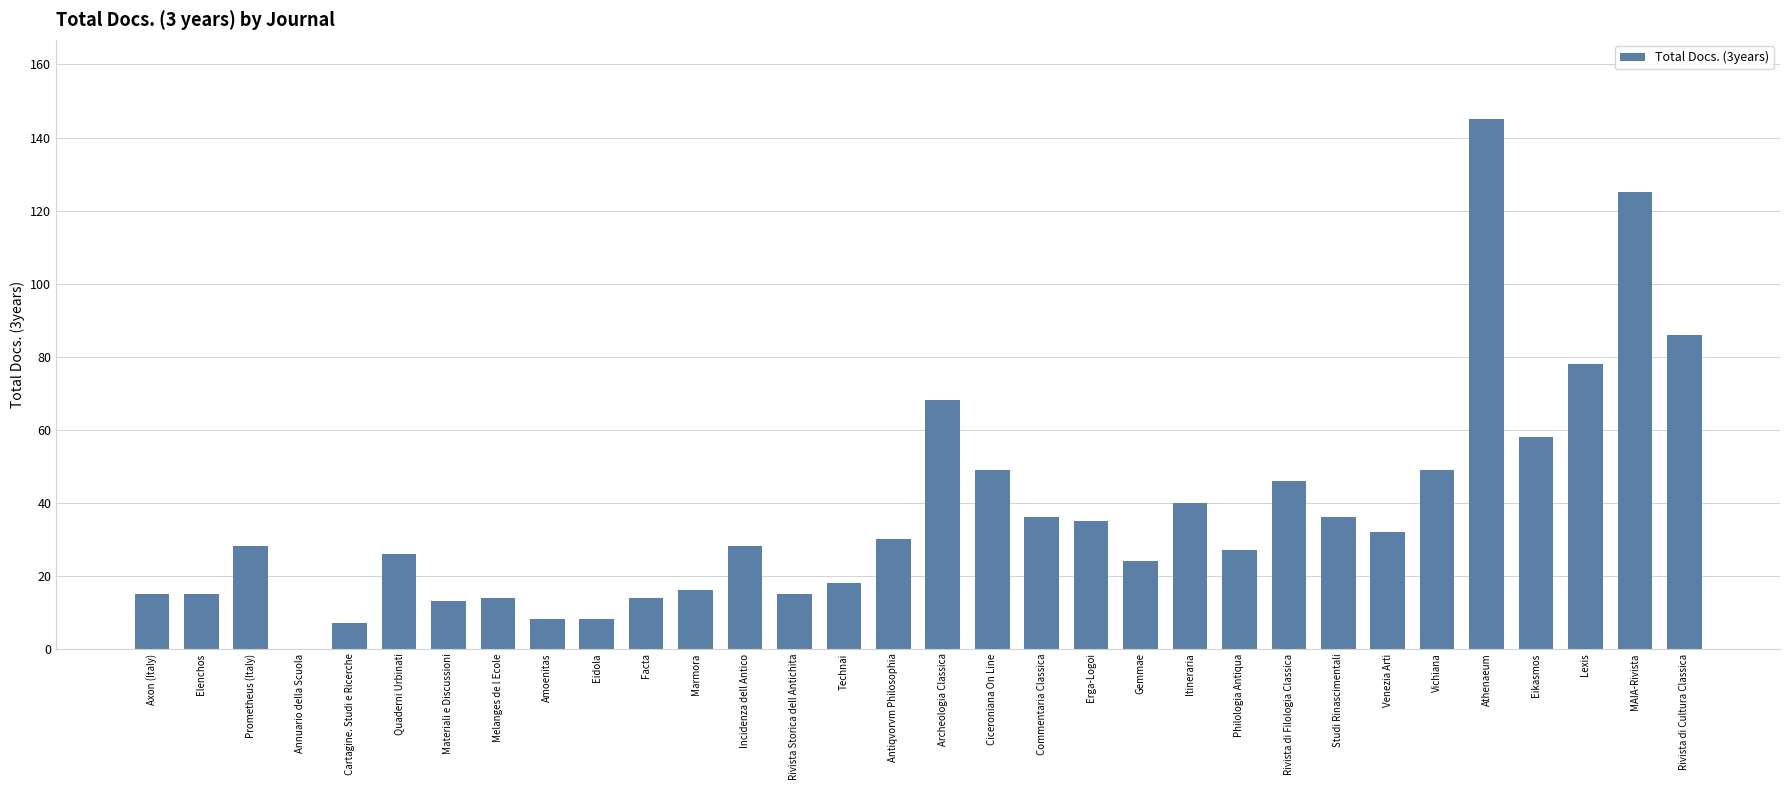

What is the sum of the values at Lexis and Quaderni Urbinati?

104